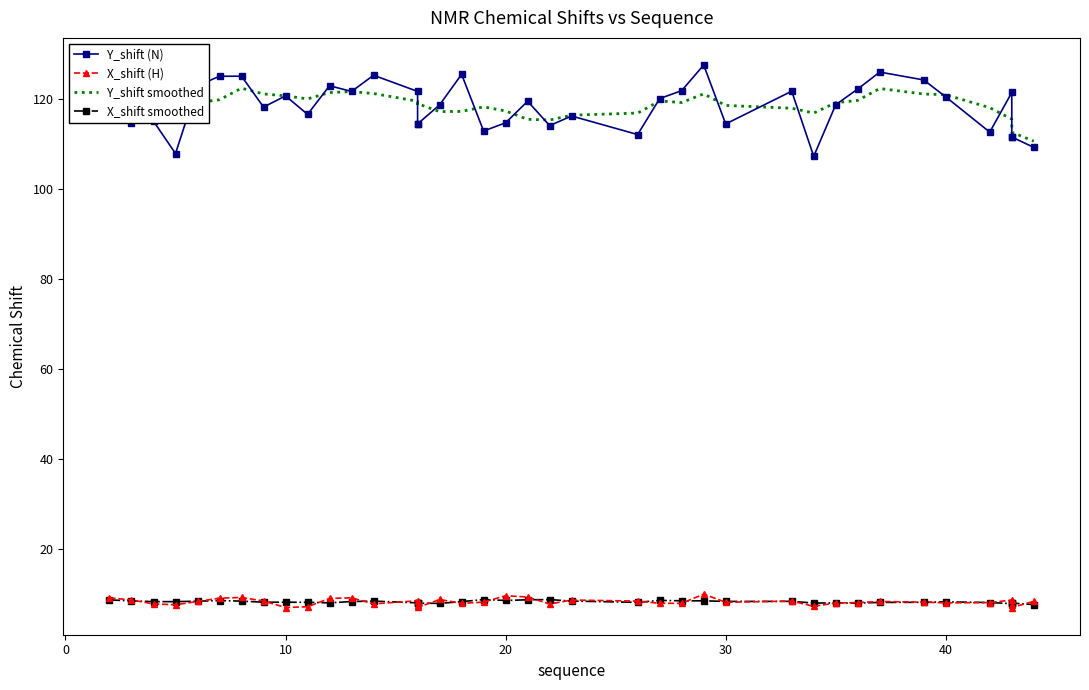

What is the difference between the maximum and minimum values in the X_shift (H) series?

3.0